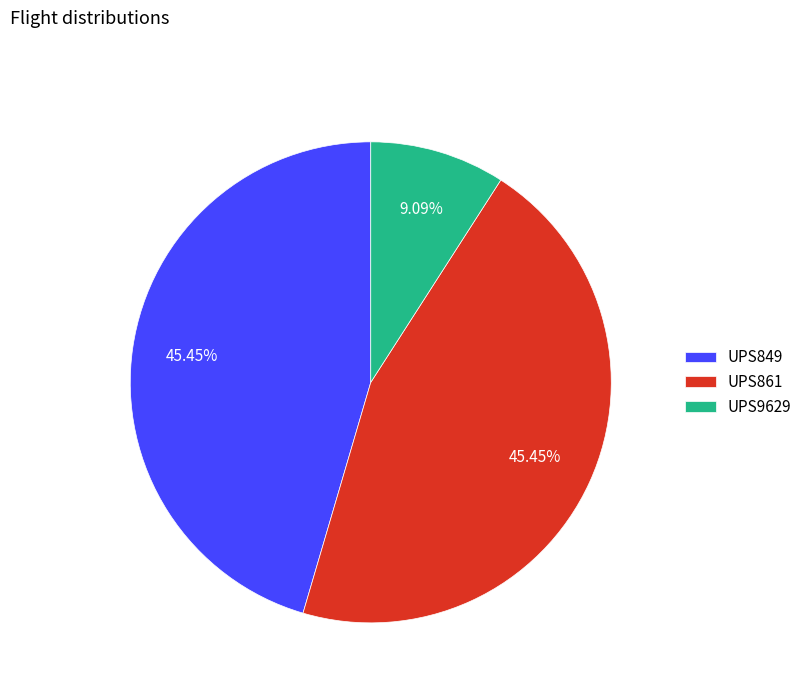

Combined, do UPS849 and UPS861 account for over 50%?

Yes